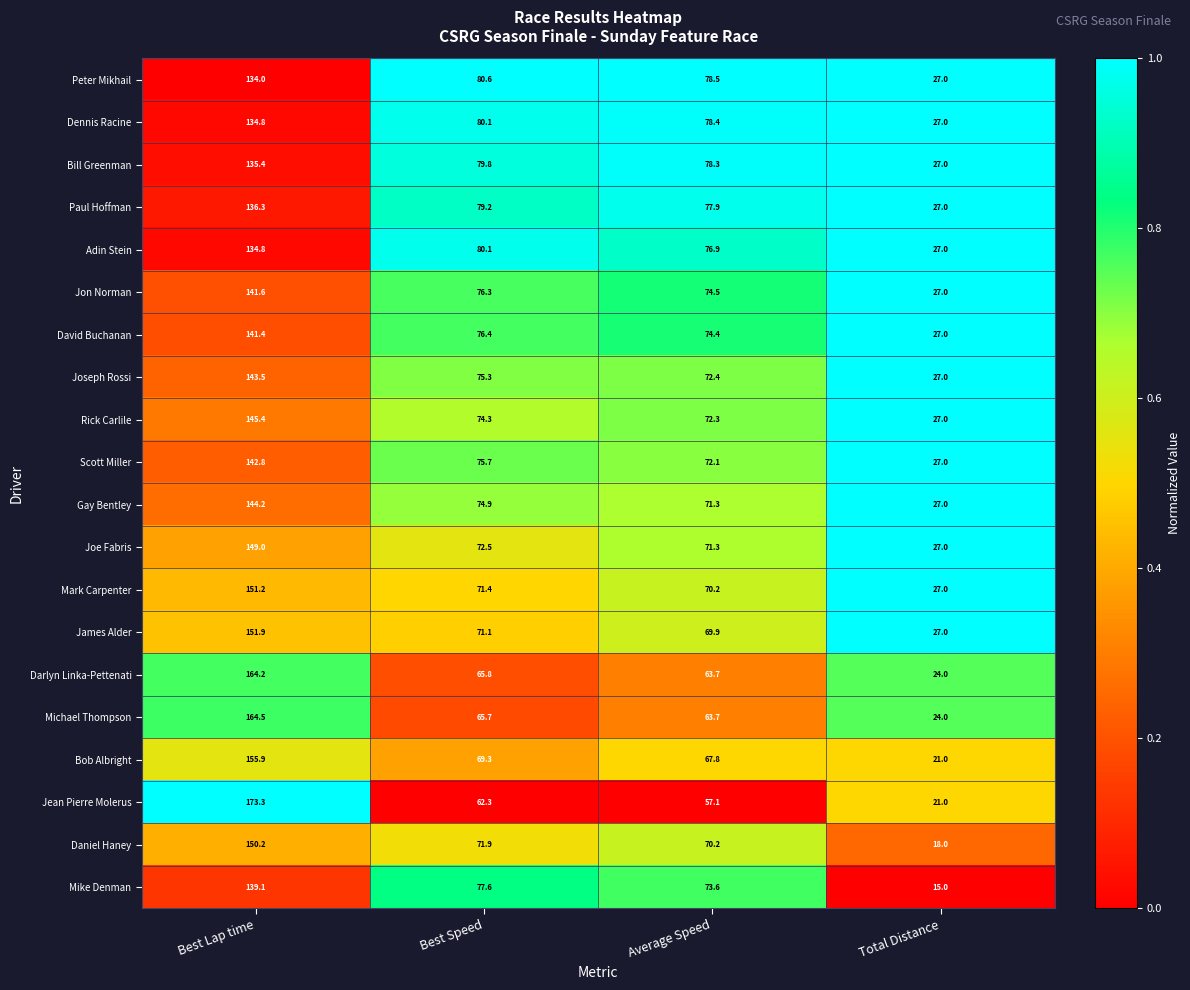

Read the Scott Miller value at Total Distance.

27.0